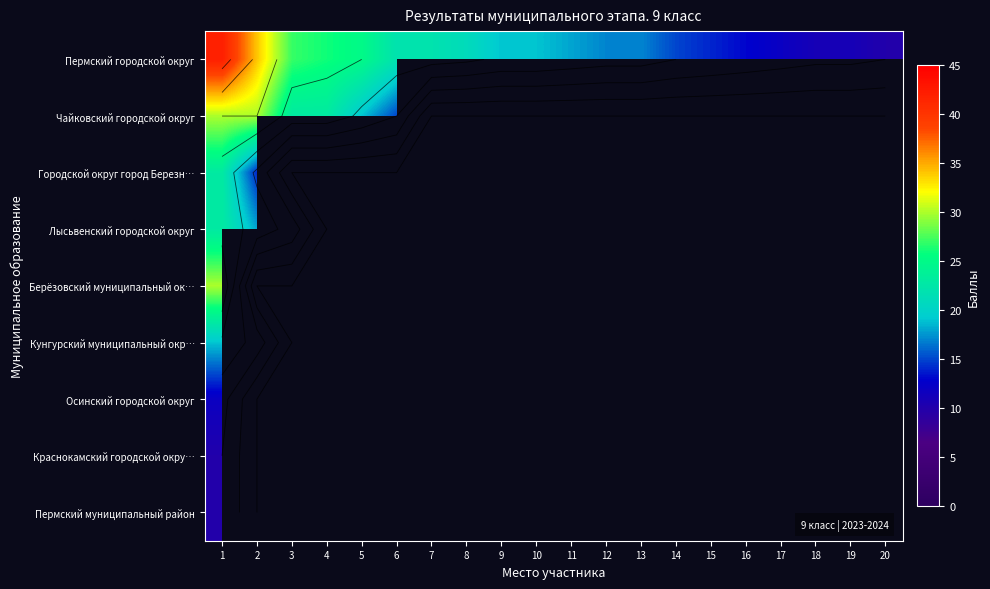

What is the maximum value for Городской округ город Березн…?

23.0